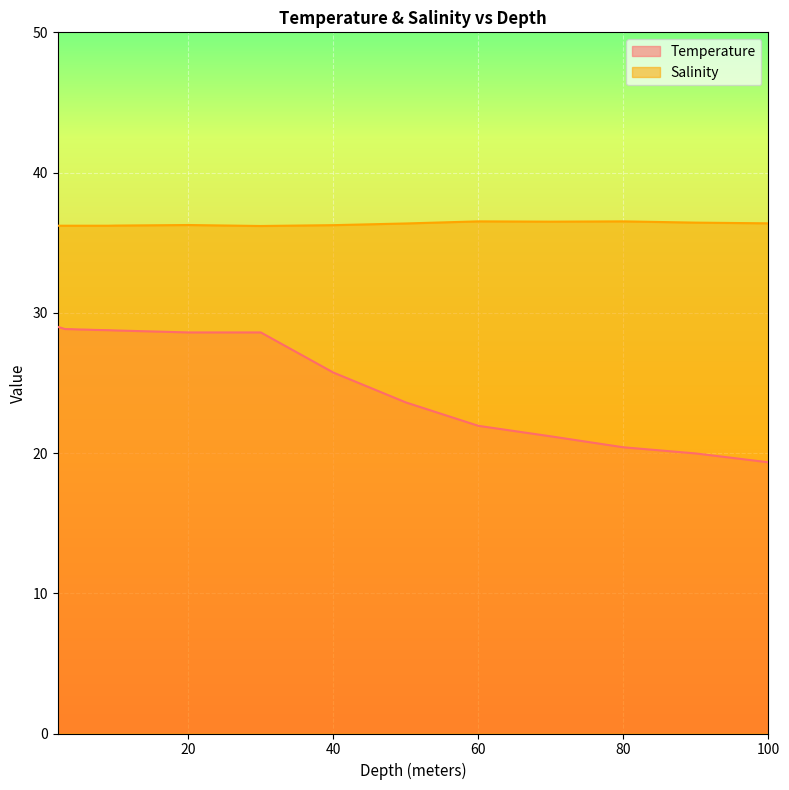

True or false: Temperature has more than 2 interior local peaks.

False